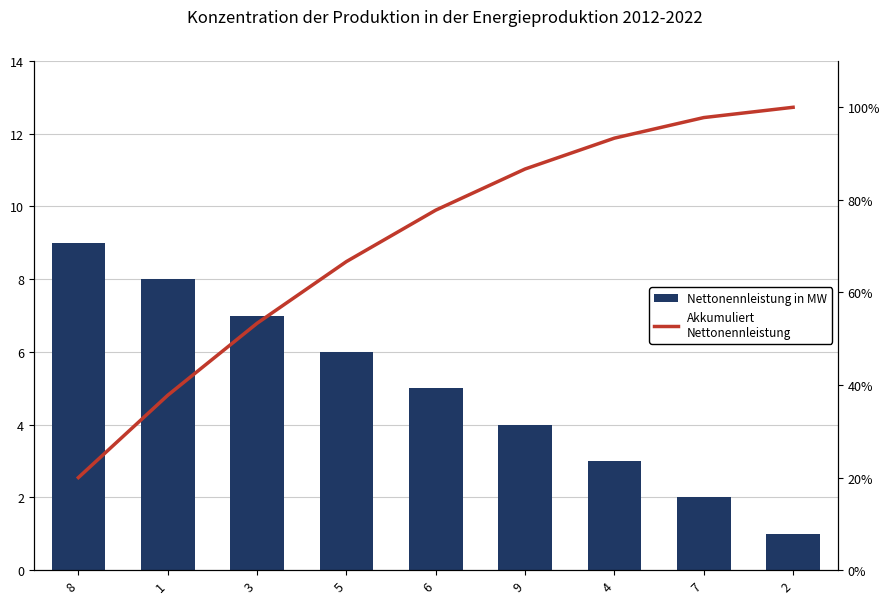

At how many categories does at least one series exceed 4?

5